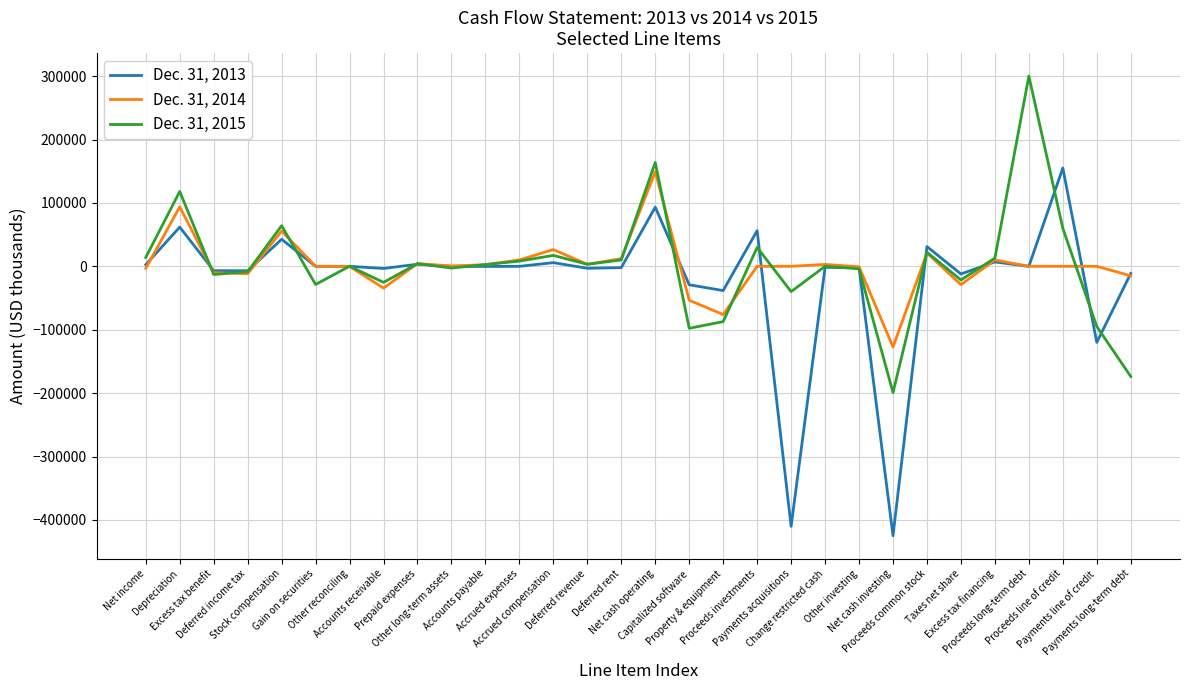

What is the spread (max minus min) of values at Payments line of credit?

120000